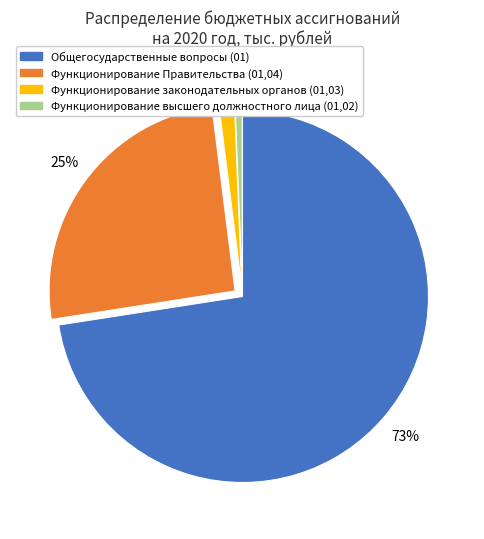

Is it true that Функционирование законодательных органов (01,03) is 1% of the pie?

True